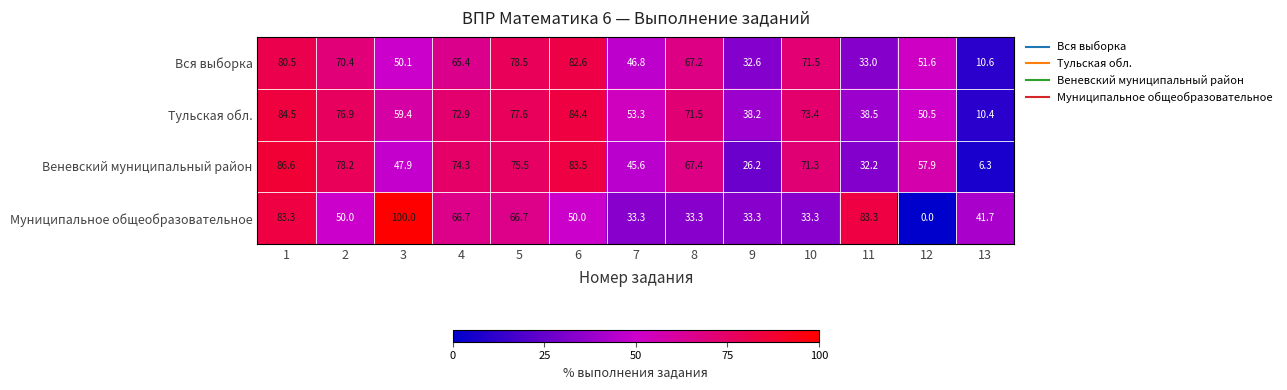

How many values in the Тульская обл. series exceed 71?

7